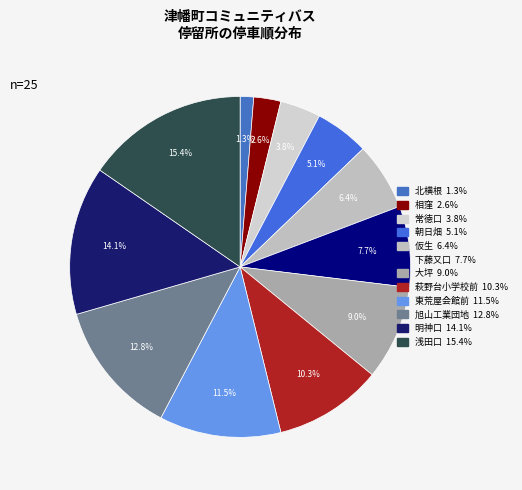

True or false: 朝日畑 accounts for 11% of the total.

False